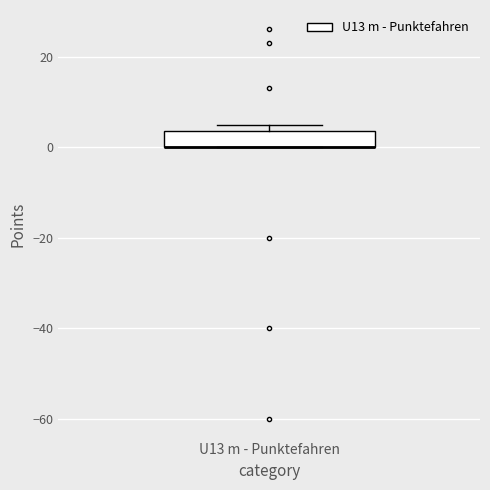

Transcribe this box plot: give where the median line is, the range the box spans, and where the two whiskers end, as read against the y-axis. The values are not printed on the chart, so give them approximately, as read against the axis.

median 0 (drawn on the box's lower edge), box 0 to 4, whiskers 0 to 6